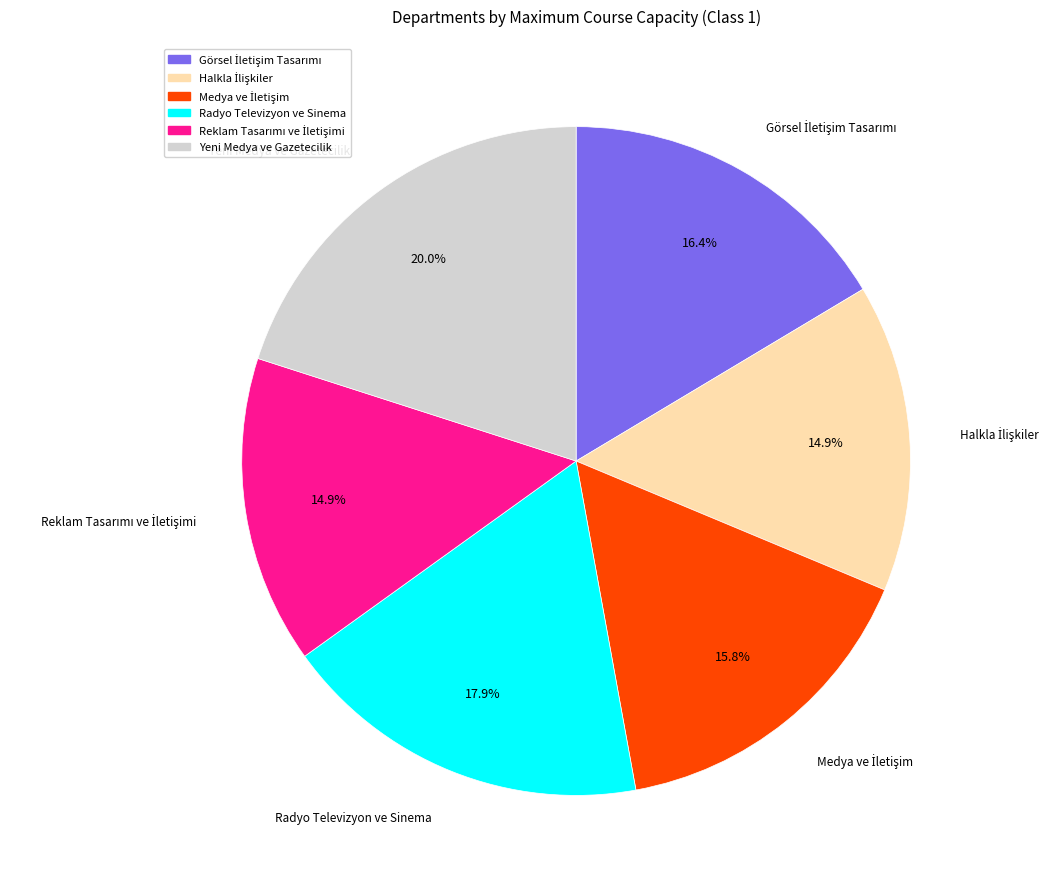

How much of the chart is everything except Radyo Televizyon ve Sinema?

82.1%